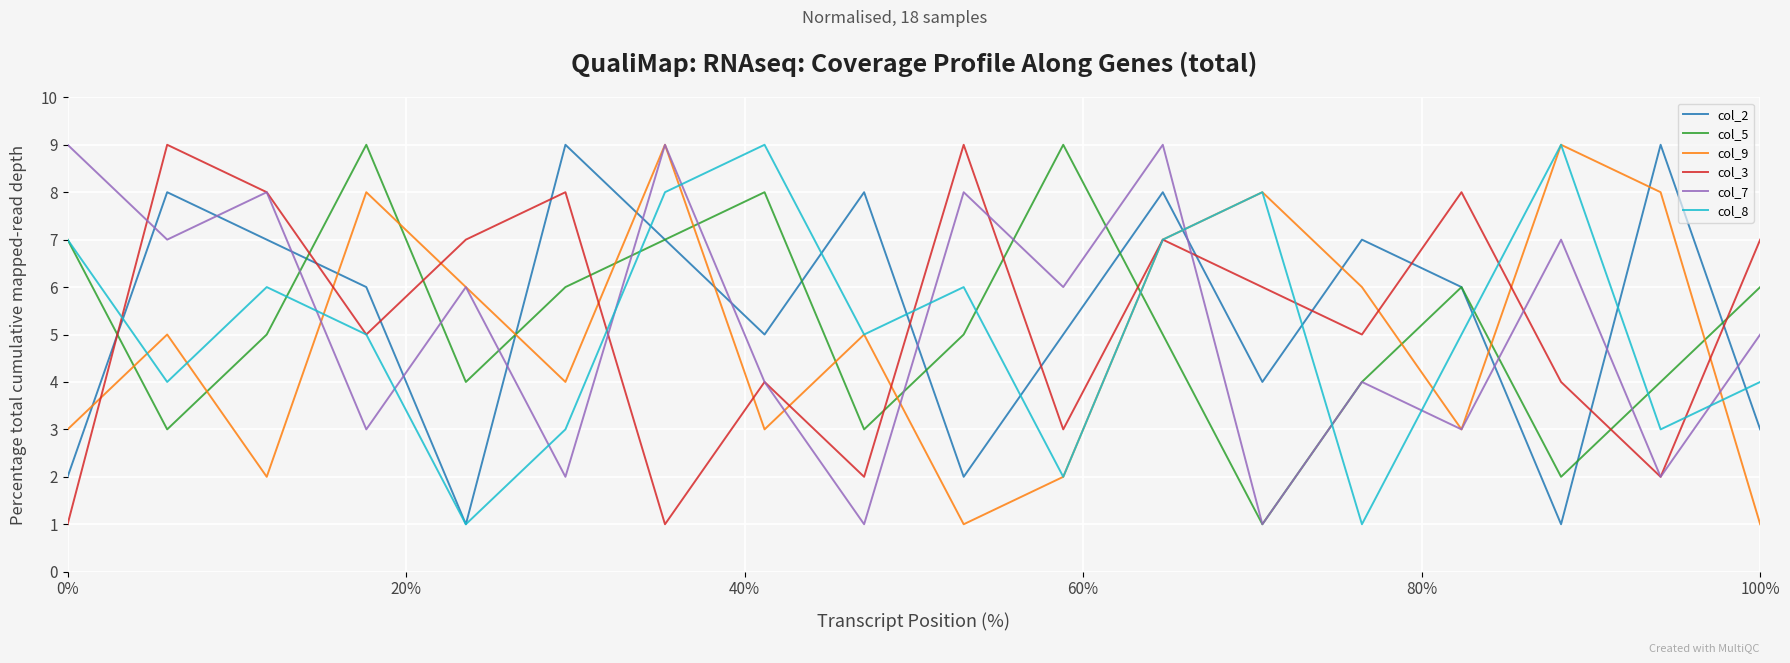

Which series ends up on top after the final intersection of col_3 and col_9?

col_3